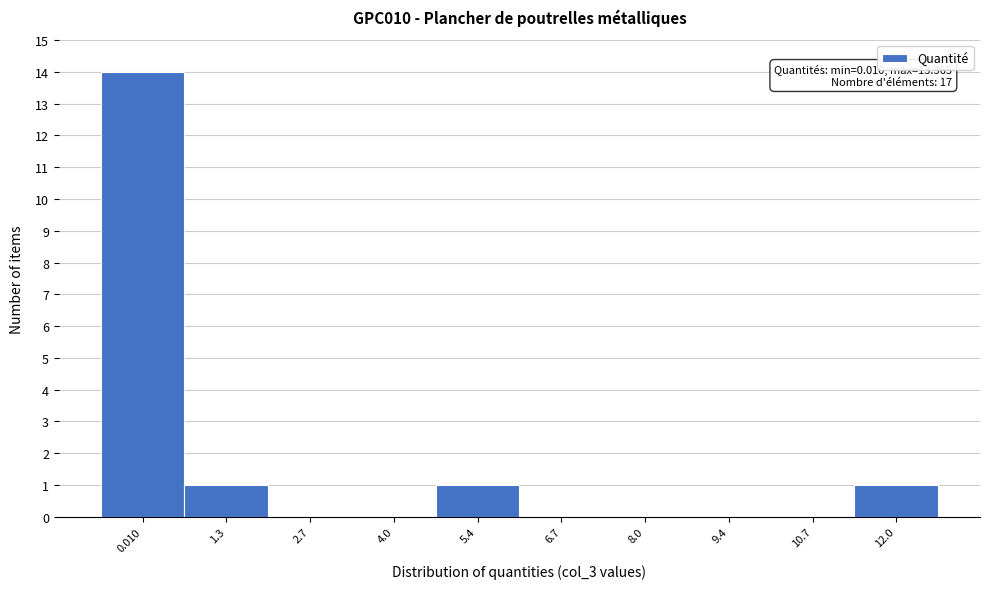

Reading left to right, what are all the values shown in this chart?

0.010=14	1.3=1	2.7=0	4.0=0	5.4=1	6.7=0	8.0=0	9.4=0	10.7=0	12.0=1